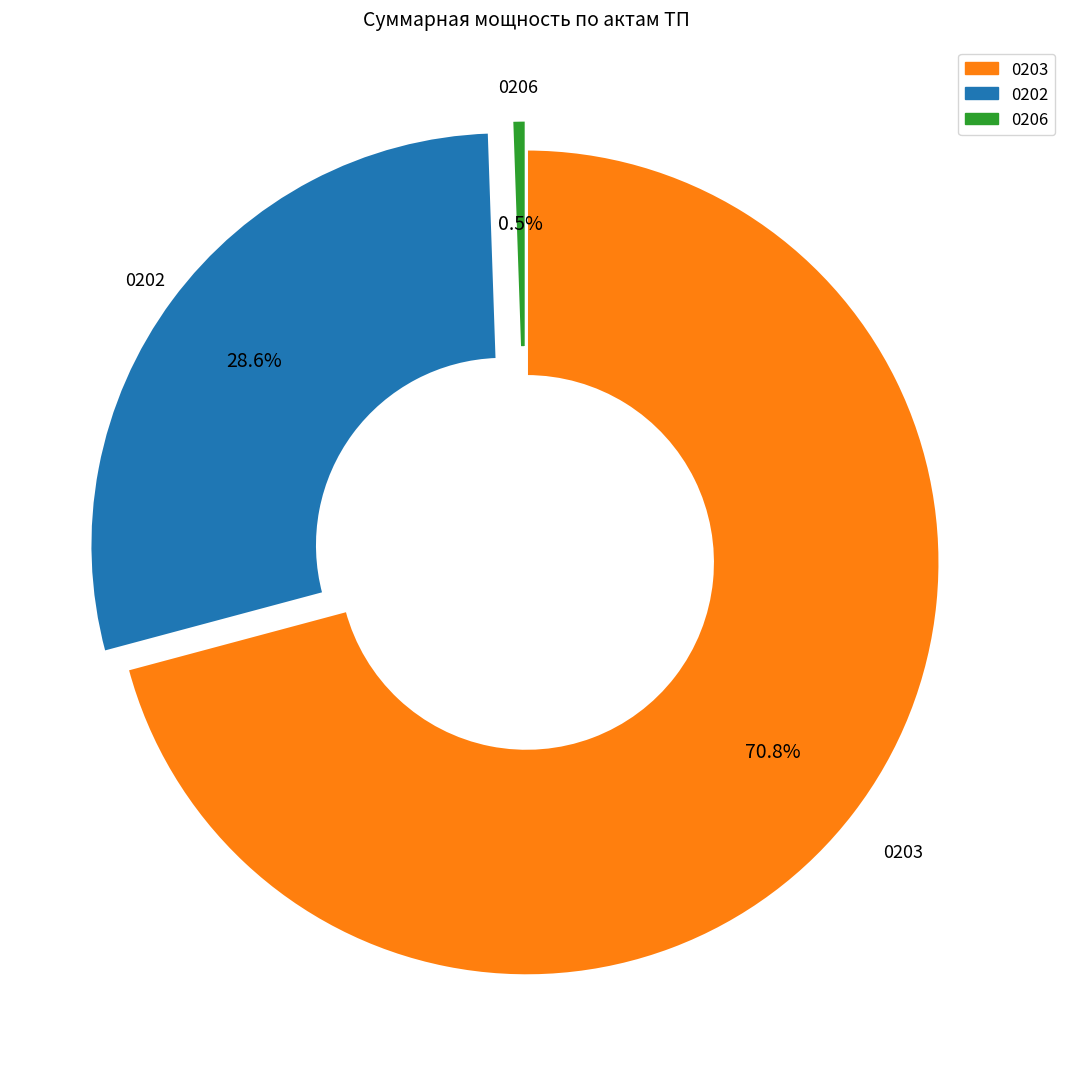

Does any single category account for the majority?

Yes